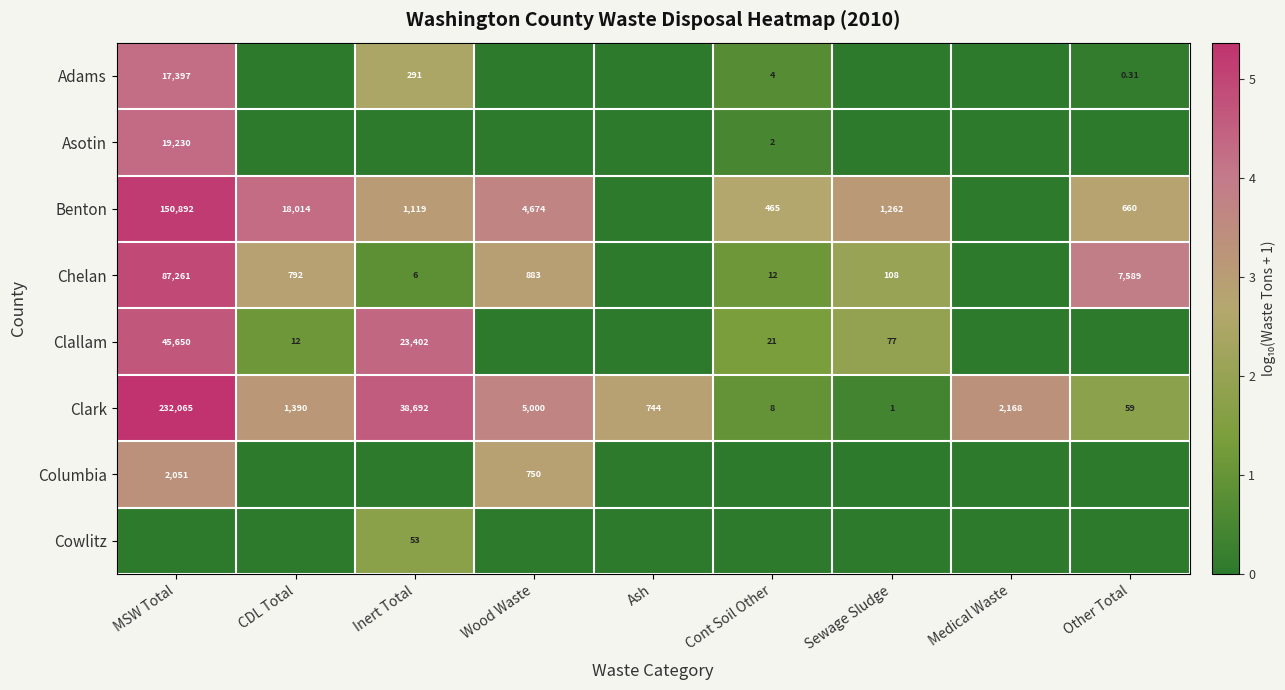

Is it true that Asotin equals 0.0 at Wood Waste?

True